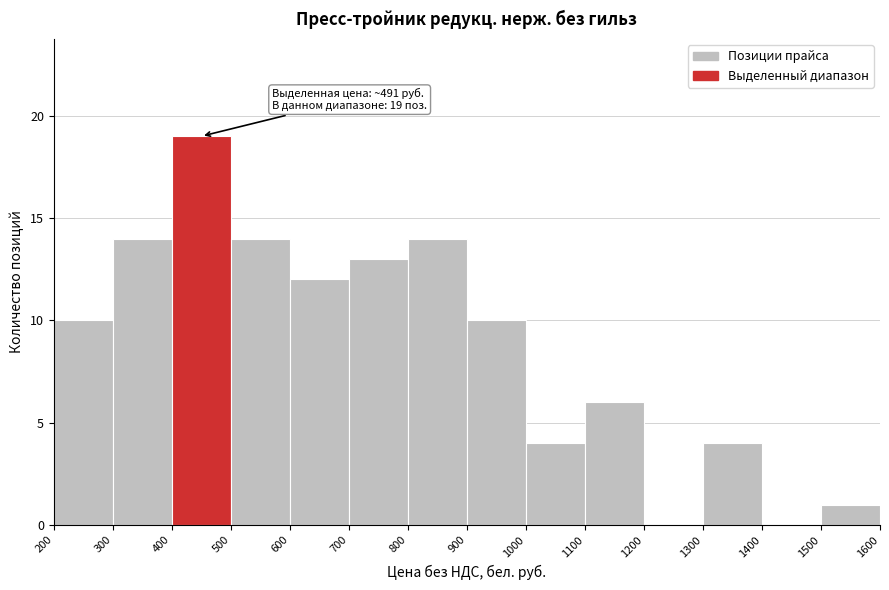

Over which range of the x-axis is the bar tallest?

400 to 500